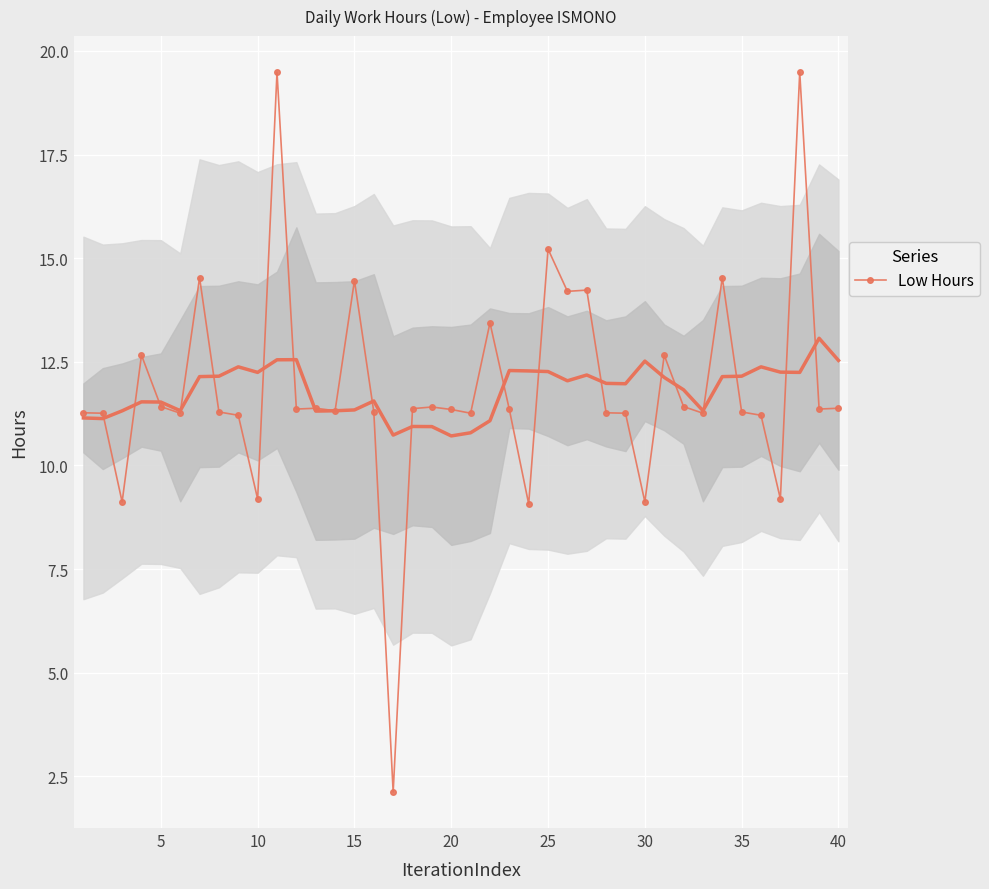

The value of Low Hours at 25 is 15.2. True or false?

True